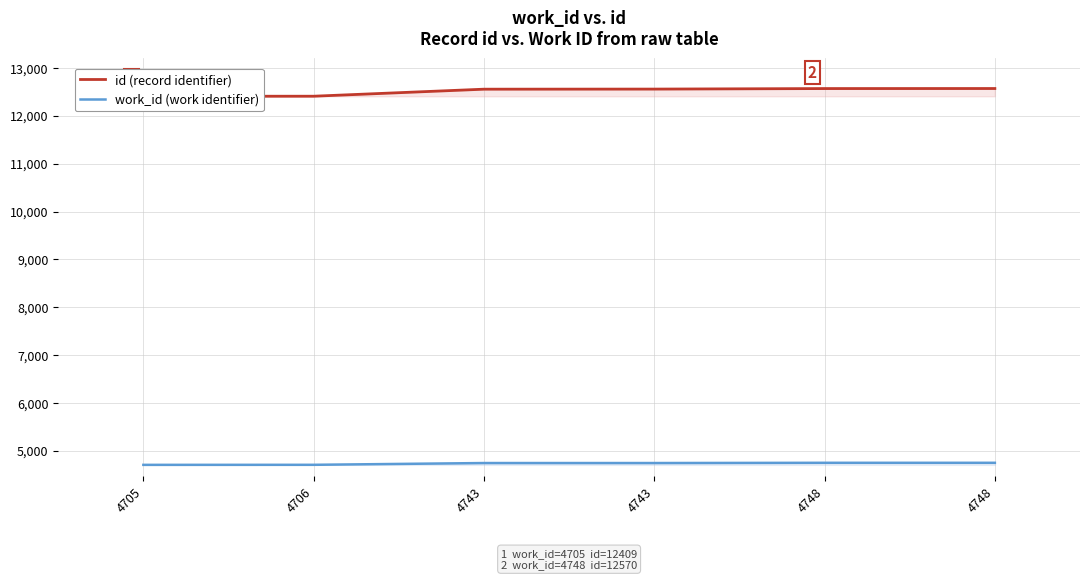

How many series are shown in this chart?

2